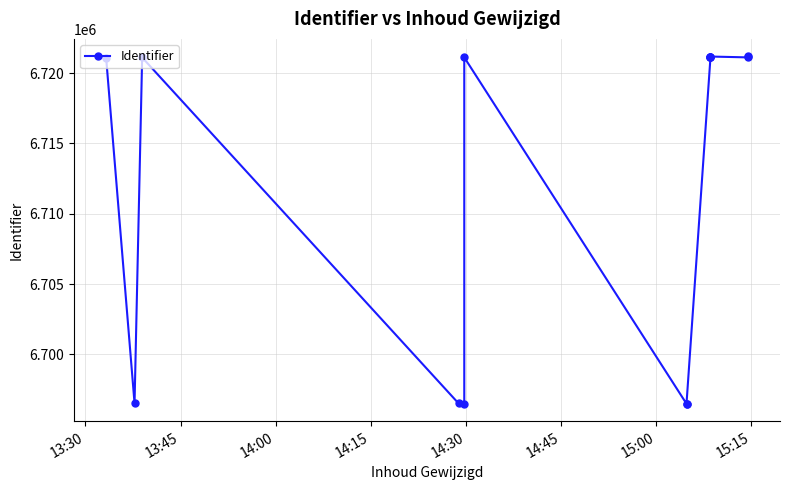

Reading left to right, what are all the values shown in this chart?

6721109	6696523	6721118	6696520	6696511	6721125	6696492	6696508	6721153	6721167	6721179	6721183	6721123	6721203